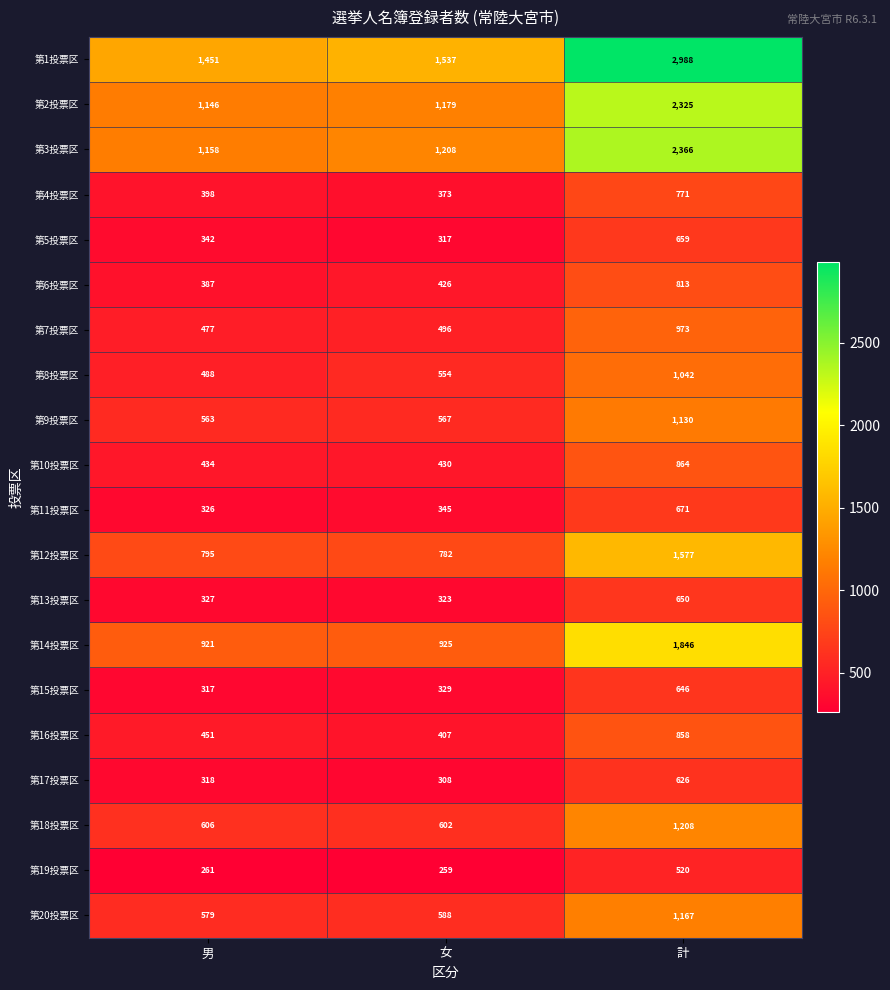

Rank the series at 計 from lowest to highest value.

第19投票区, 第17投票区, 第15投票区, 第13投票区, 第5投票区, 第11投票区, 第4投票区, 第6投票区, 第16投票区, 第10投票区, 第7投票区, 第8投票区, 第9投票区, 第20投票区, 第18投票区, 第12投票区, 第14投票区, 第2投票区, 第3投票区, 第1投票区